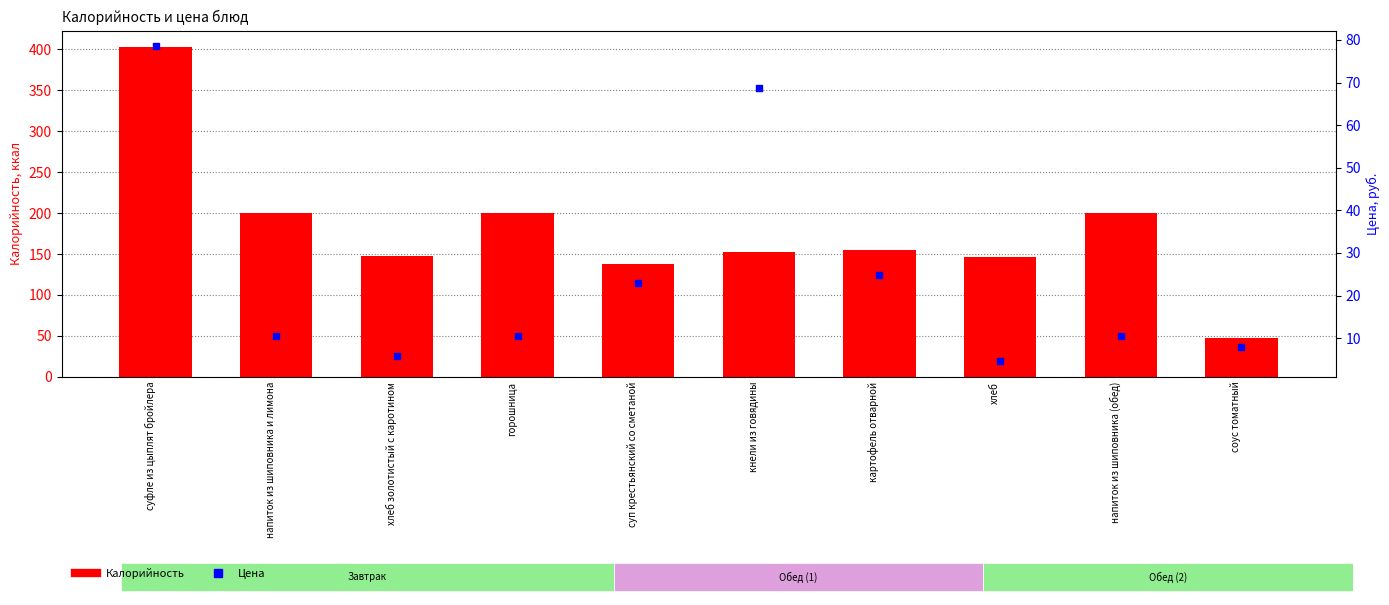

Which series reaches the minimum Y coordinate?

Цена